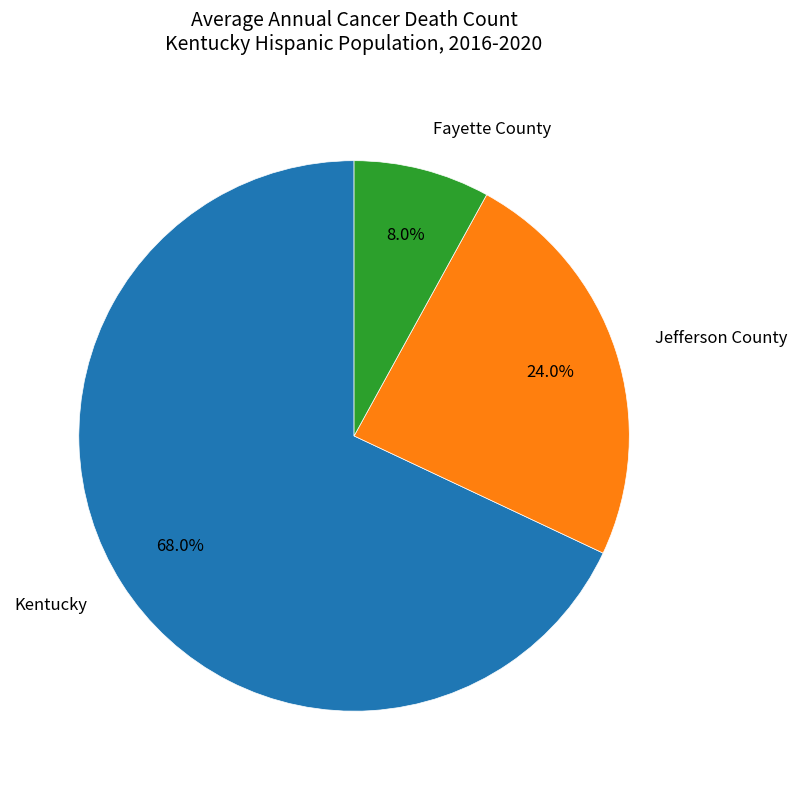

What percentage do Fayette County and Kentucky together represent?

76.0%